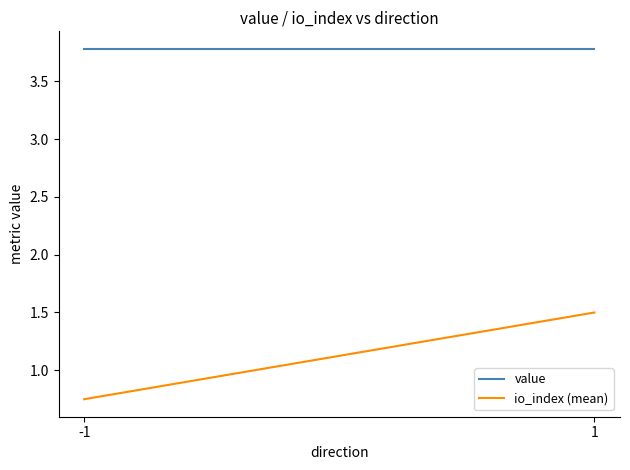

Rank the series at -1 from lowest to highest value.

io_index (mean), value